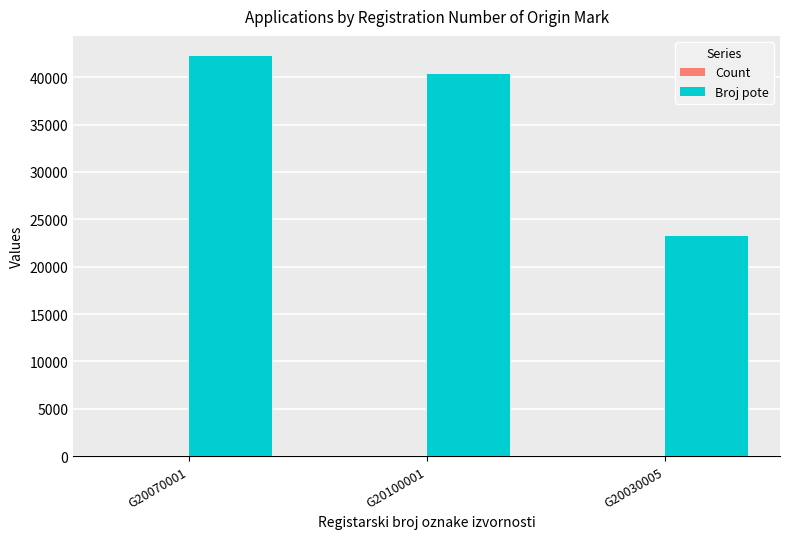

Between G20100001 and G20030005, which series saw the biggest shift?

Broj pote